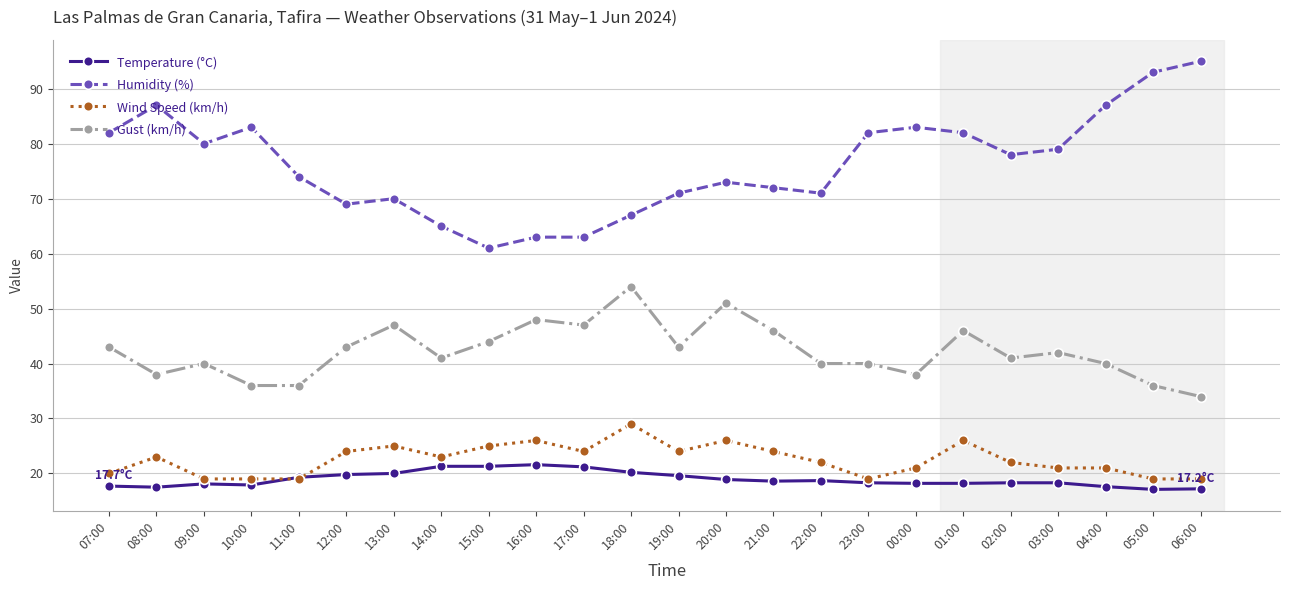

True or false: Wind Speed (km/h) has more than 2 points higher than both neighbors.

True